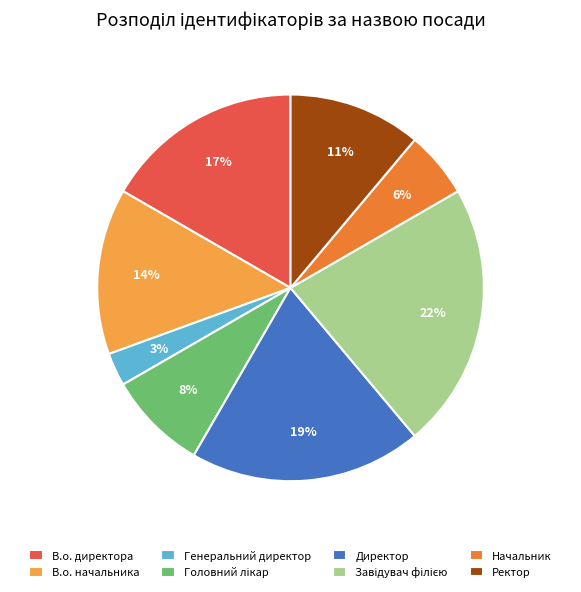

Which has a higher value, Директор or Ректор?

Директор